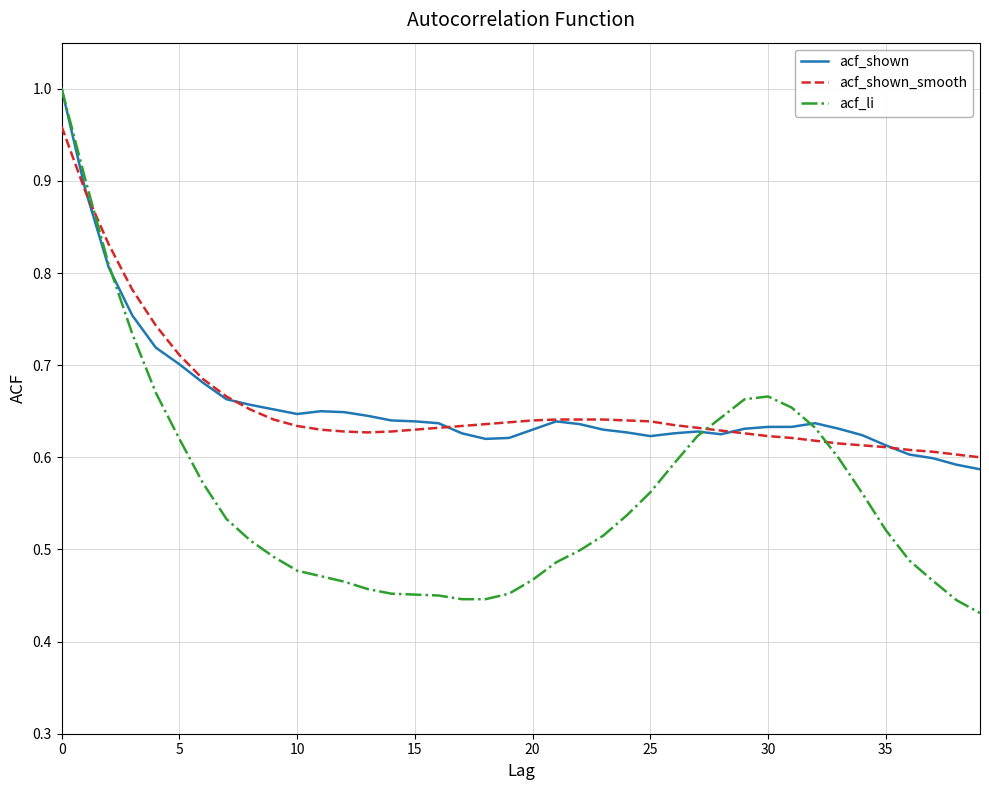

Which series has the largest range (max minus min)?

acf_li